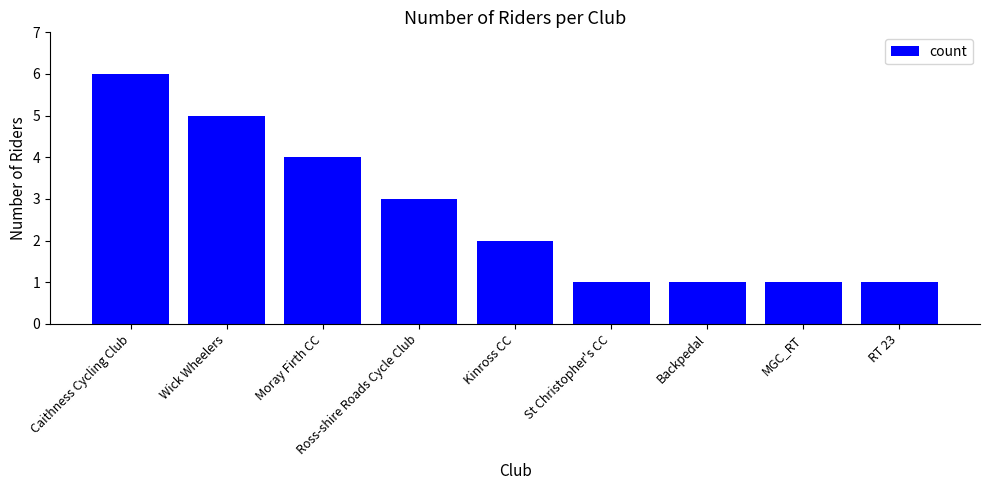

Reading left to right, extract all data points from this chart.

Caithness Cycling Club=6	Wick Wheelers=5	Moray Firth CC=4	Ross-shire Roads Cycle Club=3	Kinross CC=2	St Christopher's CC=1	Backpedal=1	MGC_RT=1	RT 23=1